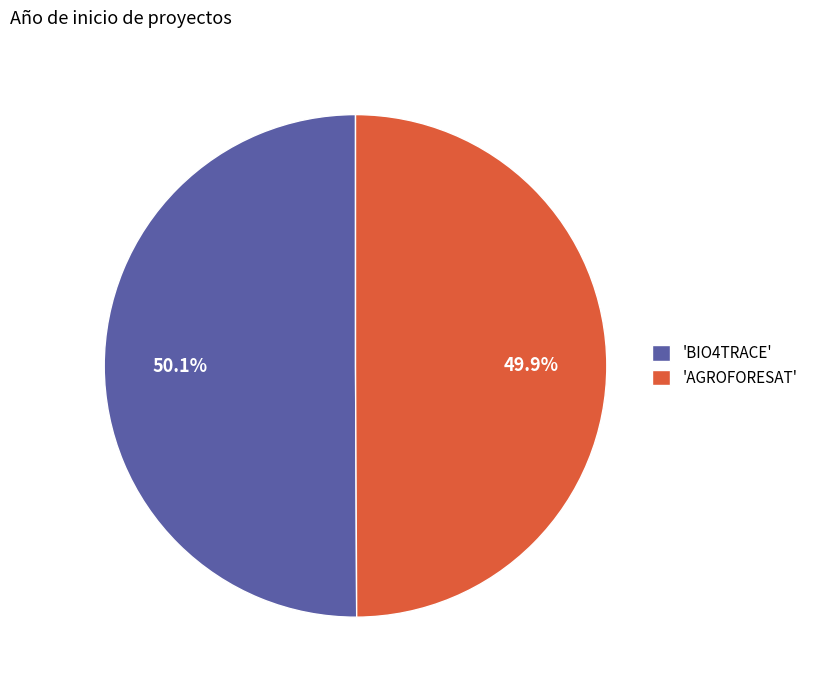

Approximately how many times larger is the value at 'AGROFORESAT' compared to 'BIO4TRACE'?

1.0